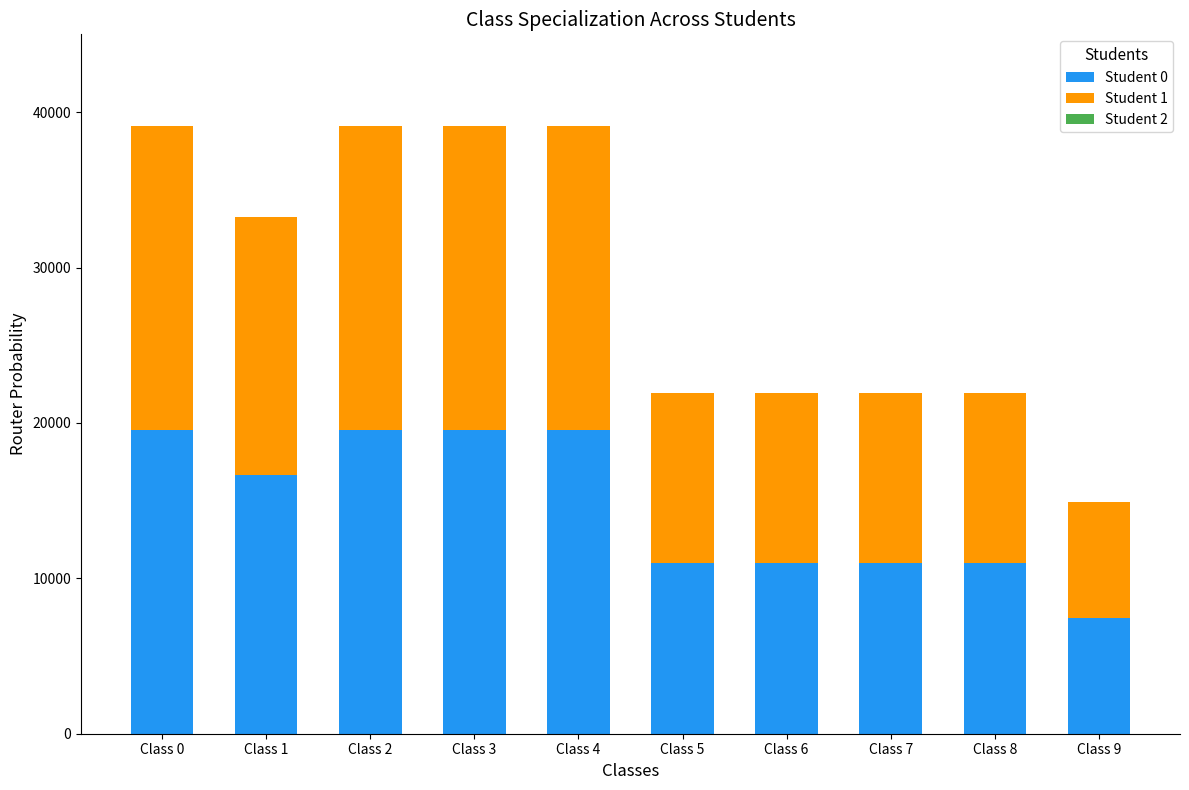

Are the bars horizontal?

No